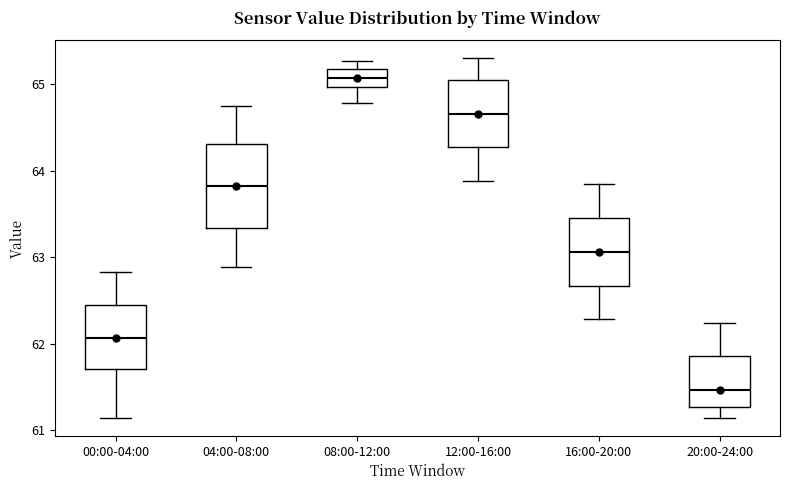

Comparing the boxes themselves (not the whiskers), which one is the tallest?

04:00-08:00